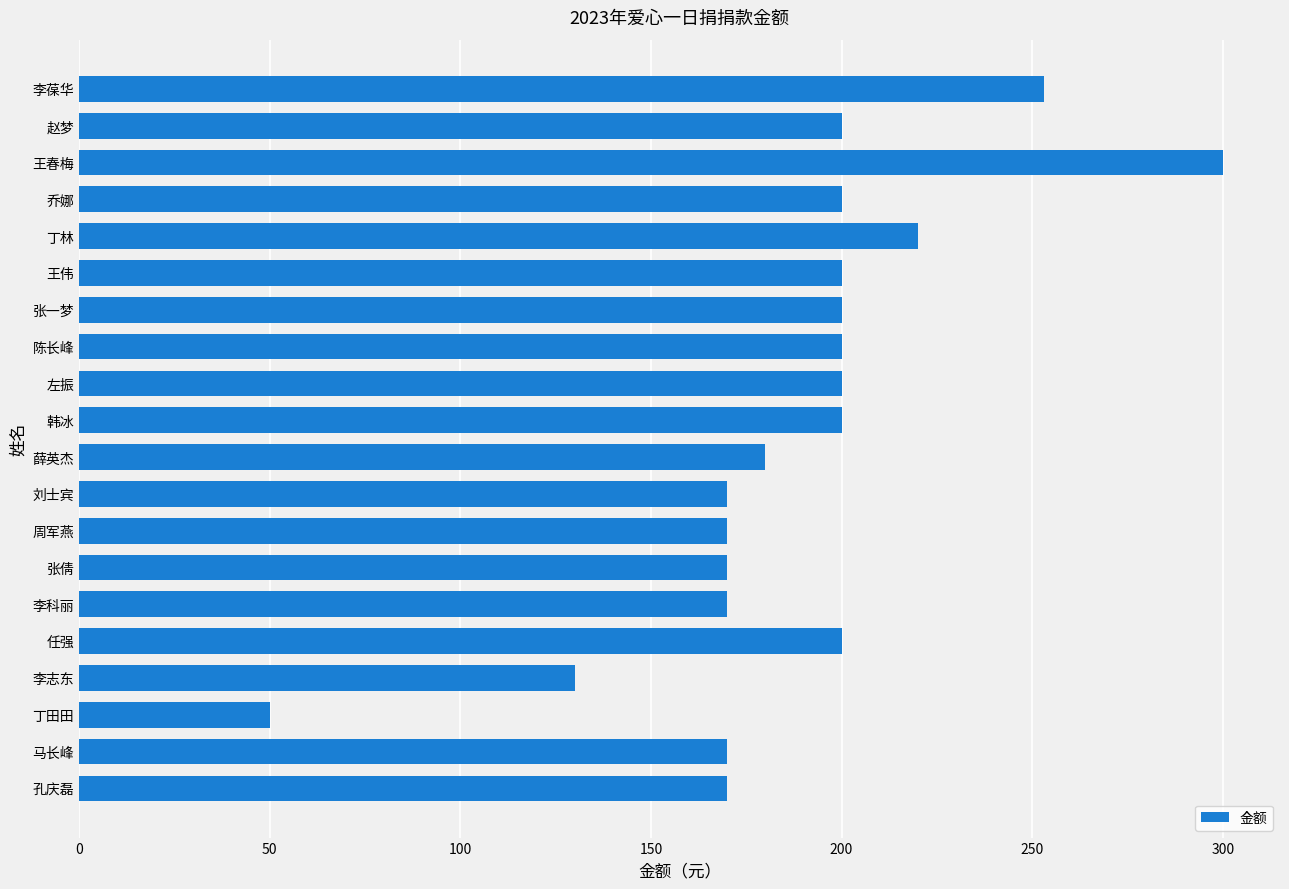

What is the sum of all values?

3753